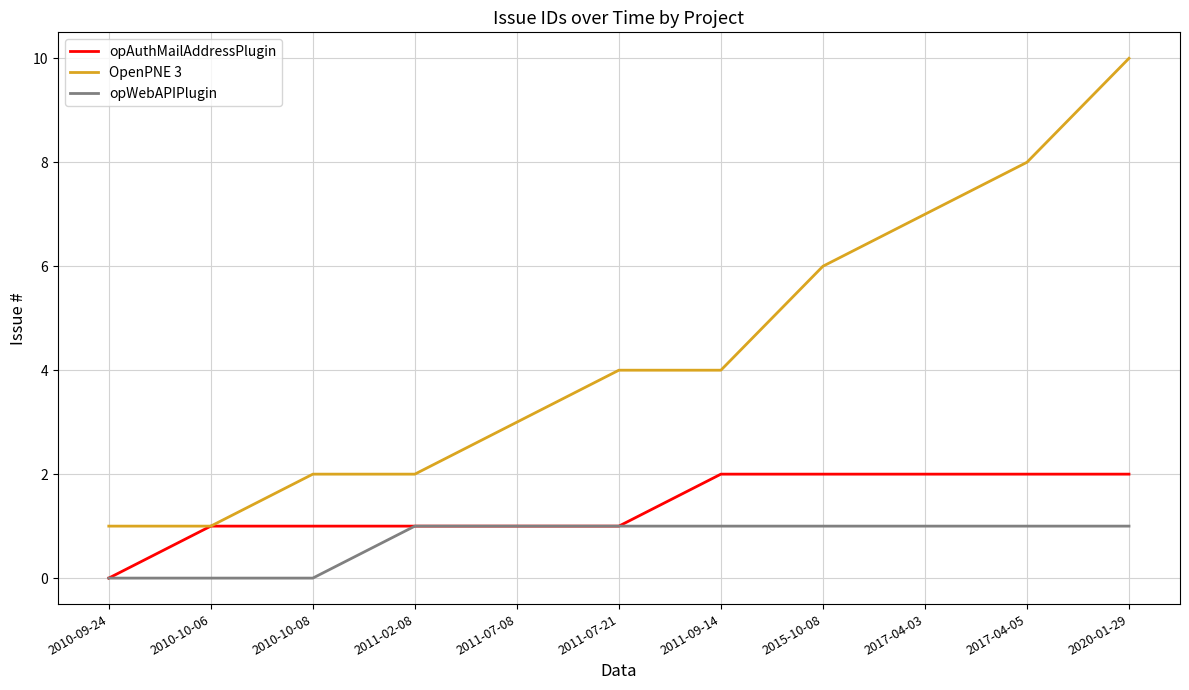

What position from the left is 2017-04-05?

10